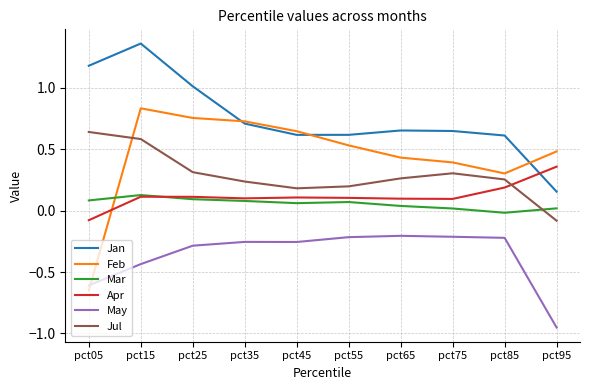

At which category is the sum across all series the highest?

pct15